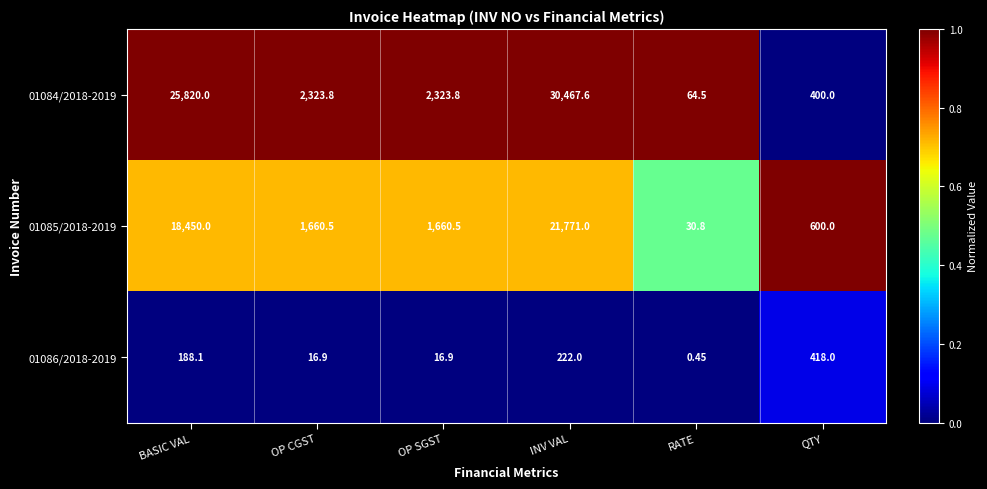

Is the value of 01086/2018-2019 at BASIC VAL greater than the value of 01085/2018-2019 at INV VAL?

No